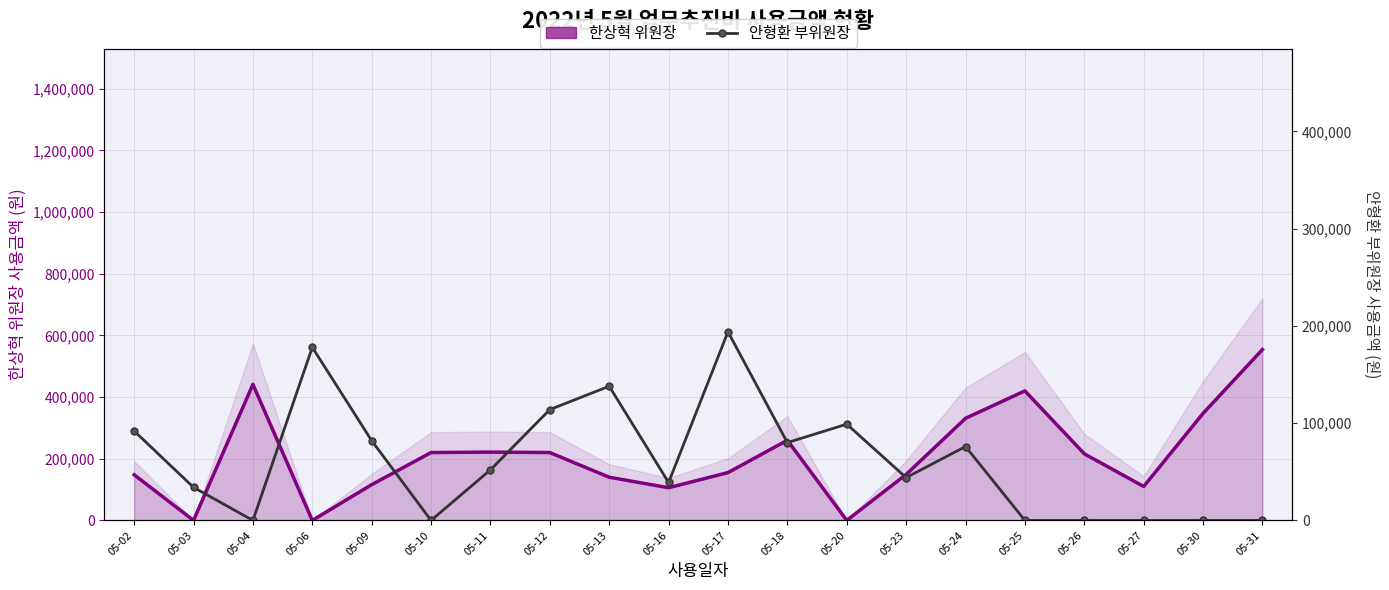

At which label is 안형환 부위원장 closest to 97000?

05-20